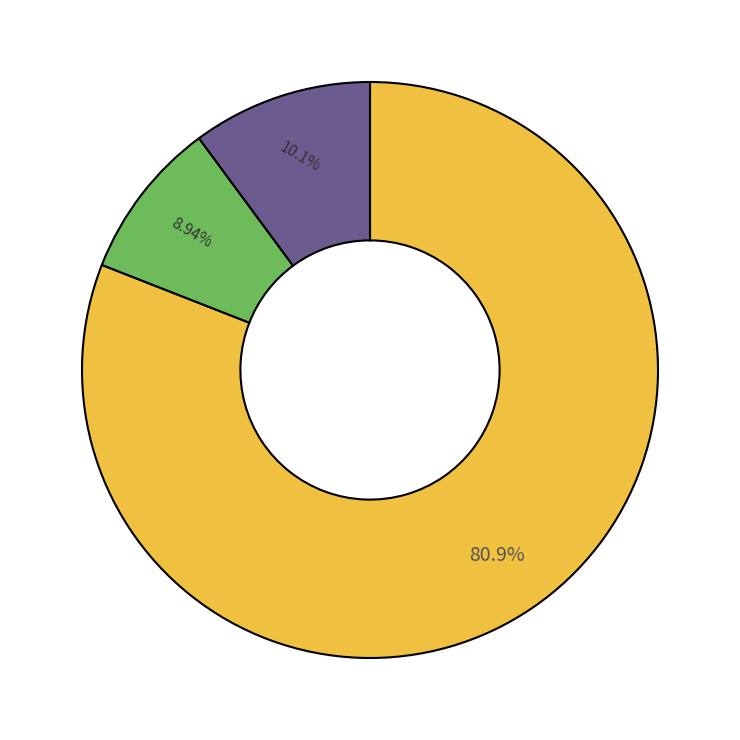

Is there any slice that represents more than half of the pie?

Yes